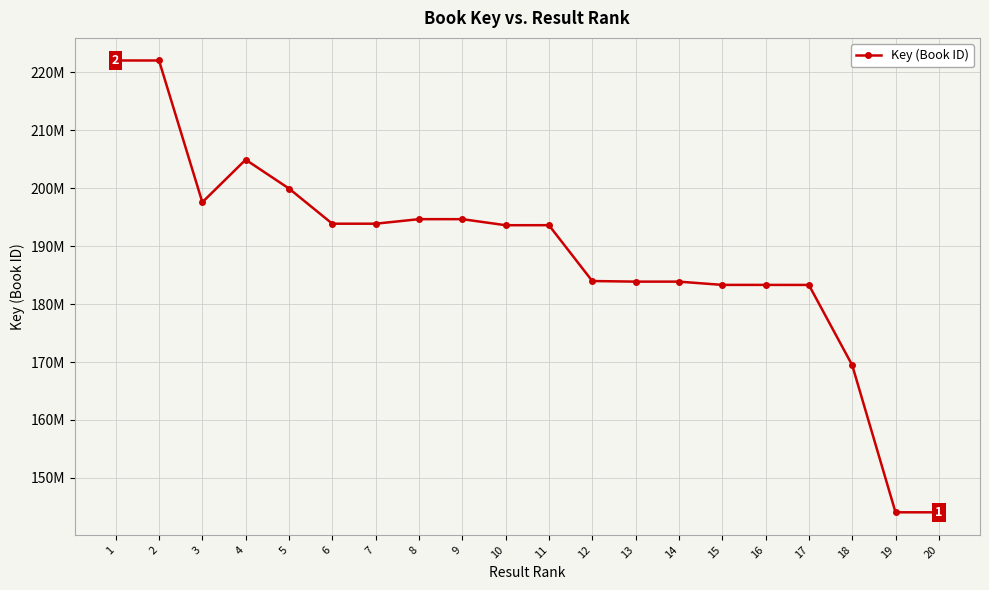

Where is the first local minimum?

3